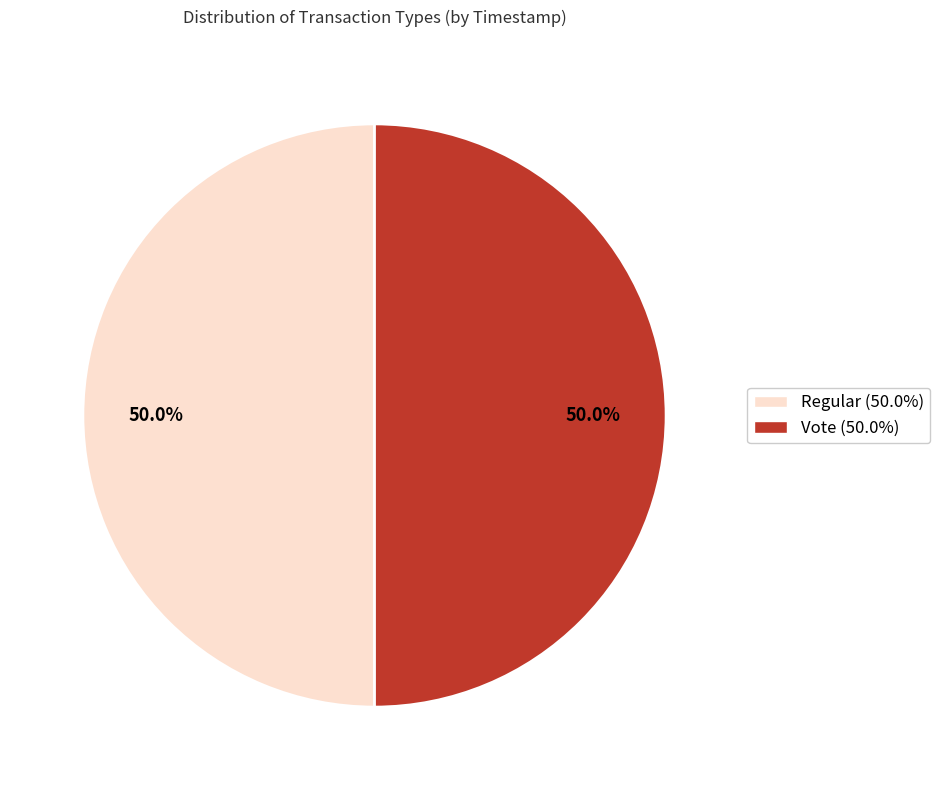

How many segments does this pie chart have?

2